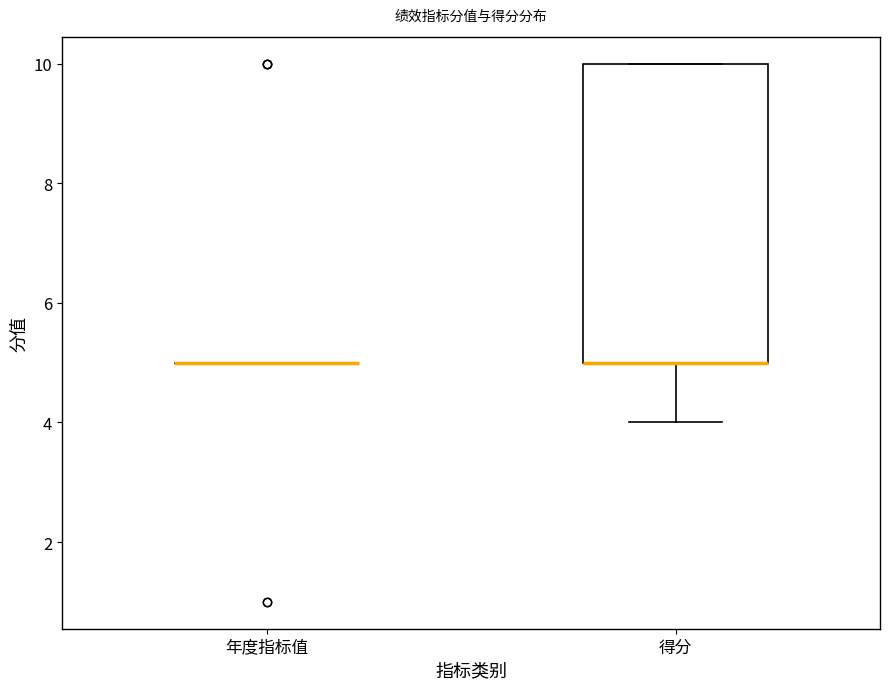

Reading left to right, transcribe this box plot: for each box, give where its median line is, the range the box spans, and where its two whiskers end, as read against the y-axis. The values are not printed on the chart, so give them approximately, as read against the axis.

年度指标值: box collapsed to a line at 5, whiskers 5 to 5
得分: median 5 (drawn on the box's lower edge), box 5 to 10, whiskers 4 to 10